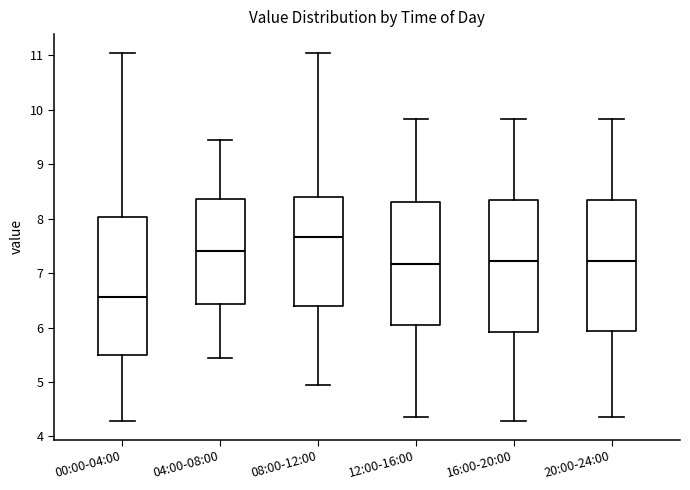

Which box is the tallest, from its lower edge to its upper edge?

00:00-04:00